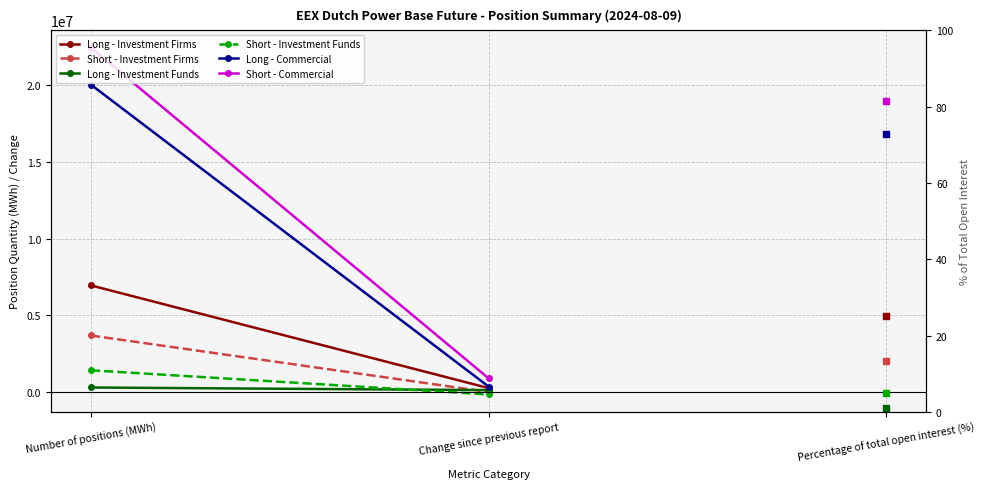

Which series has the largest total across all categories?

Short - Commercial